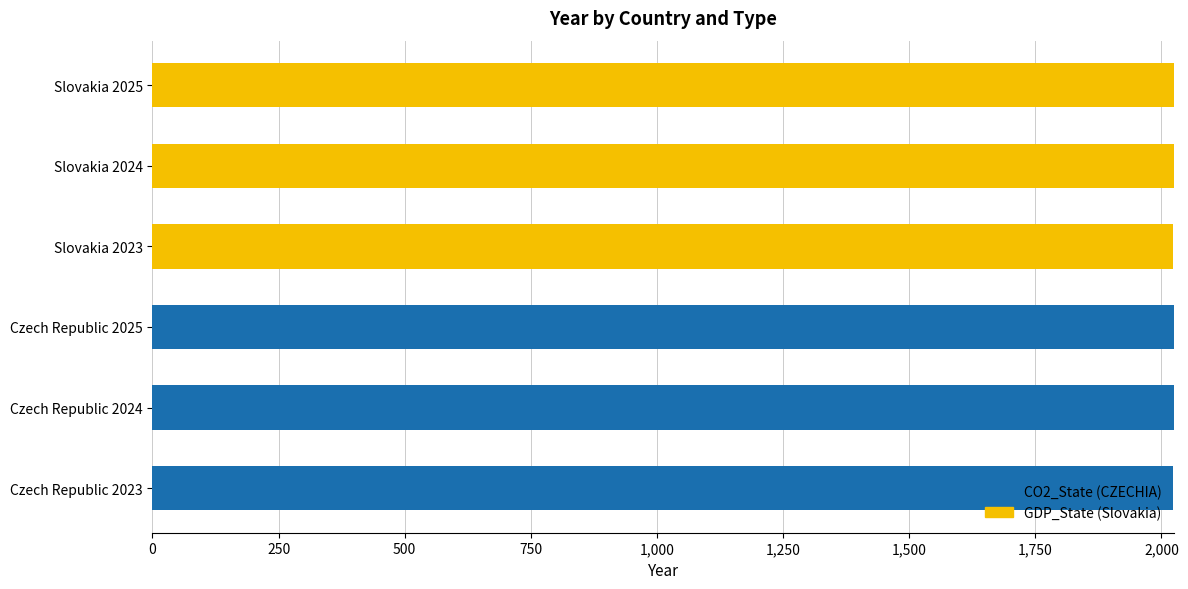

The value of CO2_State (CZECHIA) at Czech Republic 2024 is 2024. True or false?

True